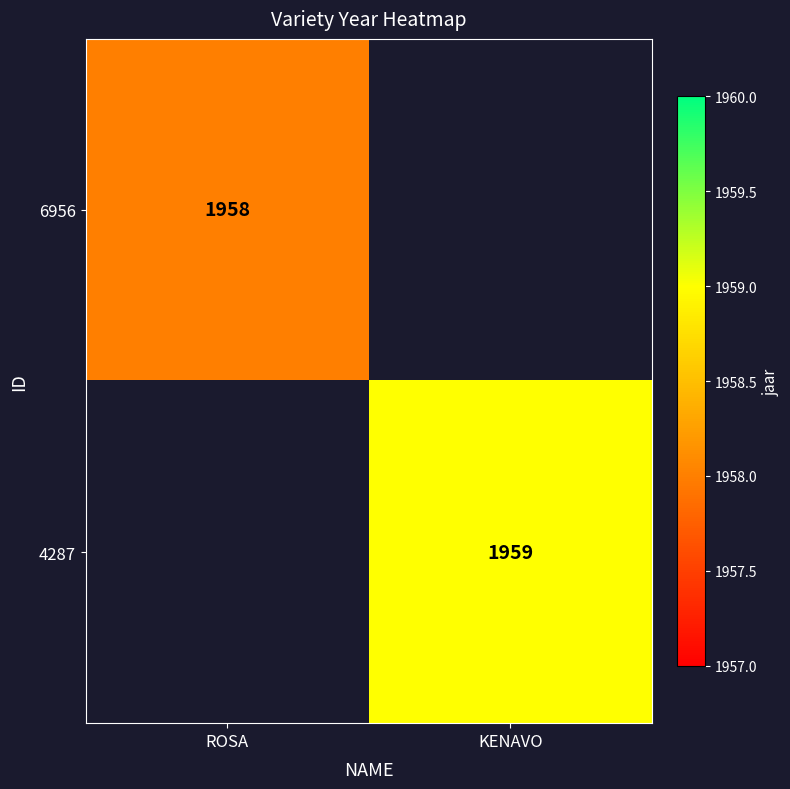

At how many categories does at least one series exceed 538?

2